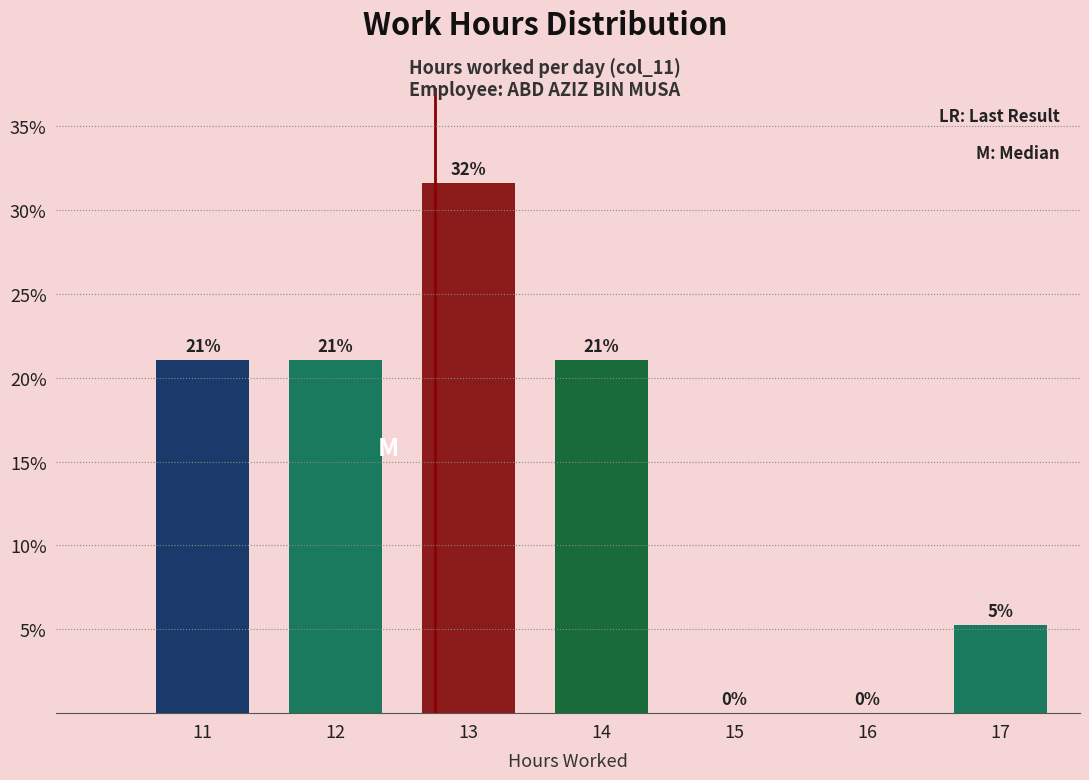

Which has a higher value, 14 or 16?

14